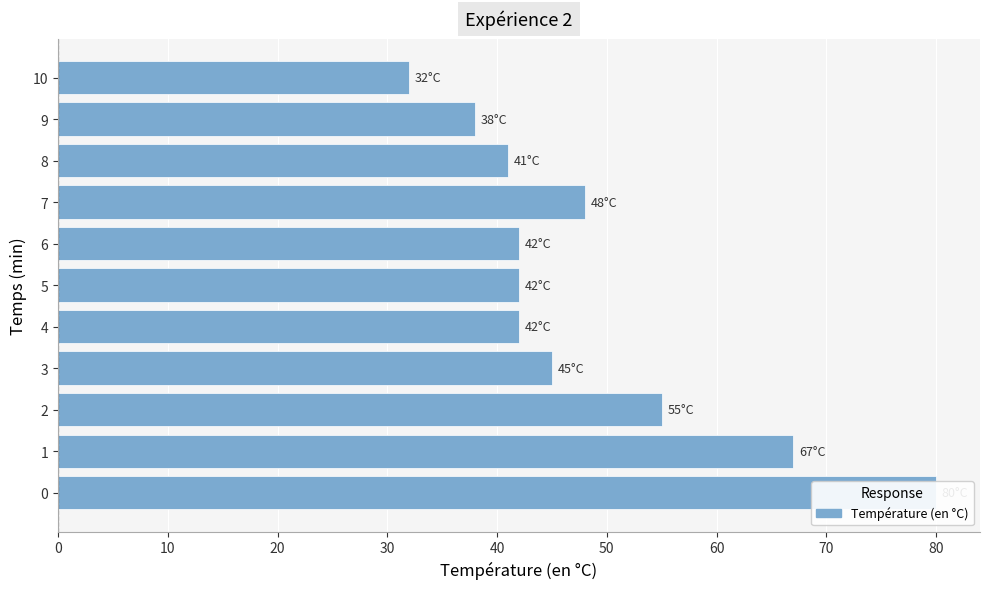

Does the chart contain stacked bars?

No